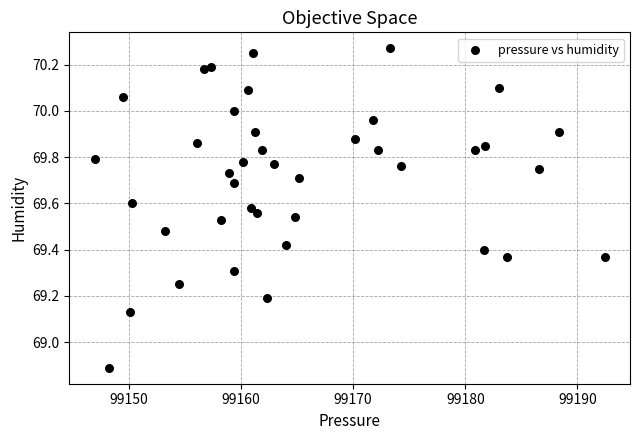

What Y value in the scatter plot is closest to 69?

68.9